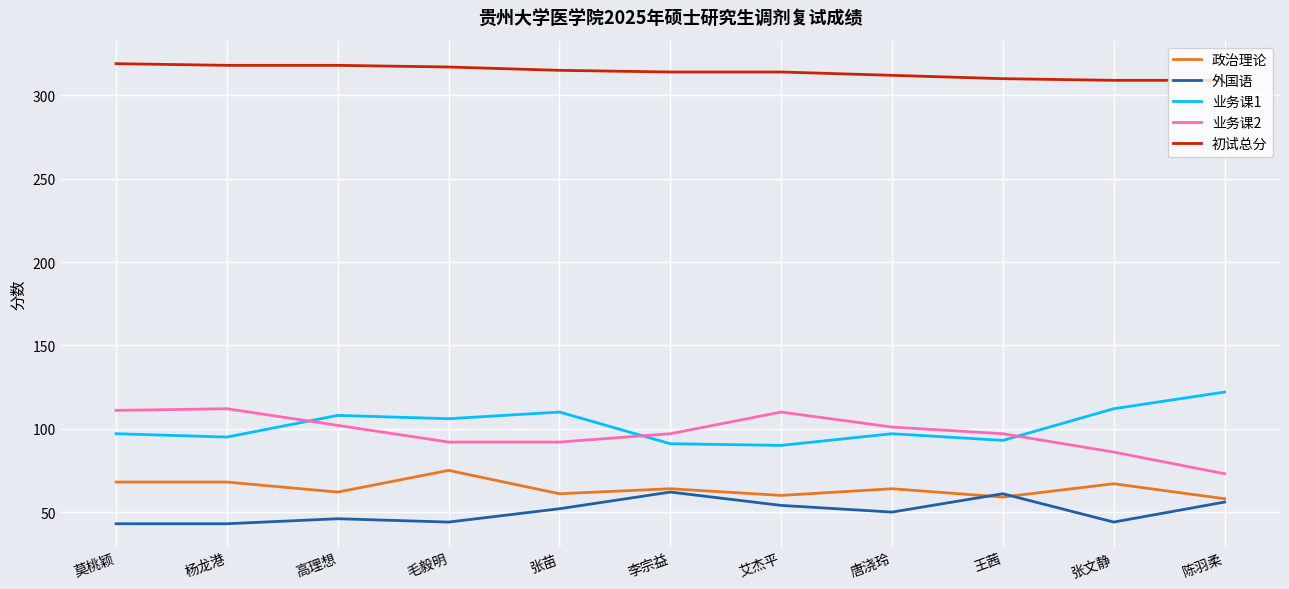

What is the maximum value for 外国语?

62